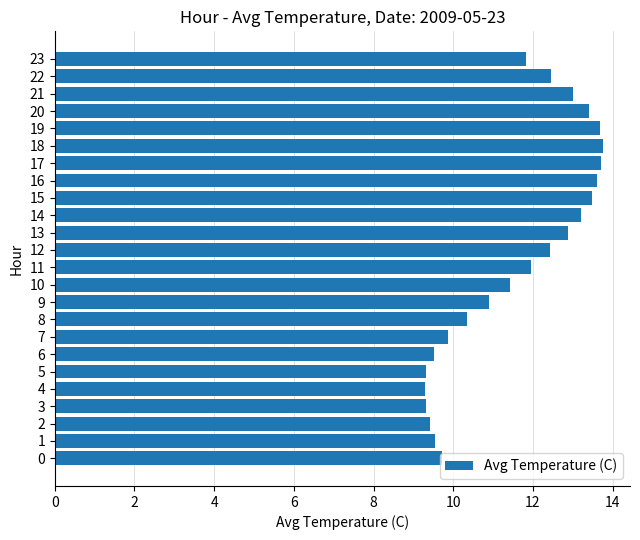

Is it true that the value at 0 is 9.7?

True